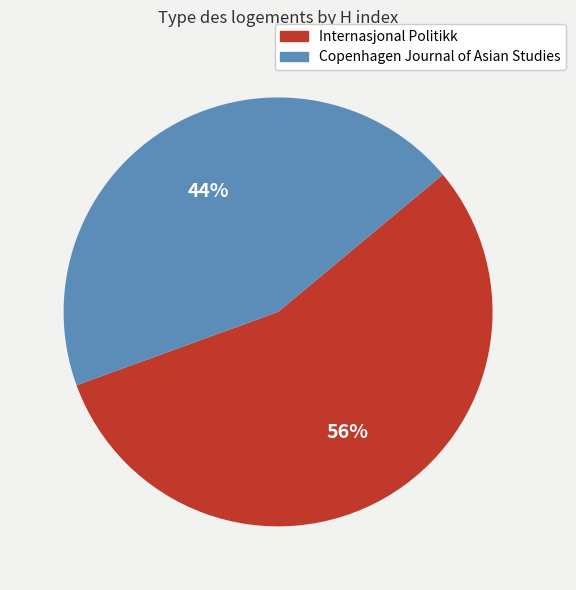

To the nearest percent, what percentage of the pie is Internasjonal Politikk?

56%